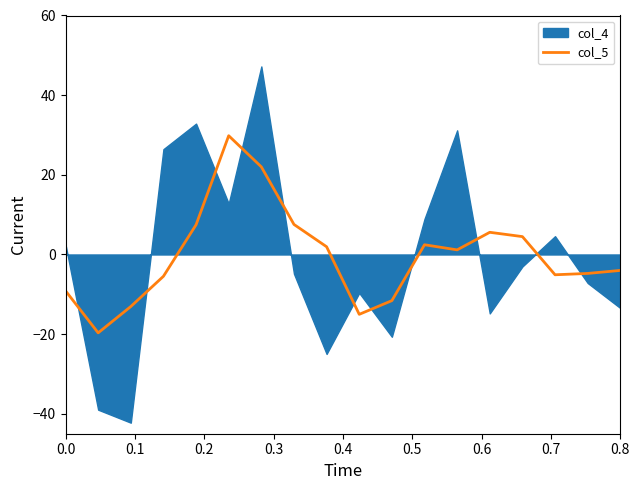

How many values are below zero?

9